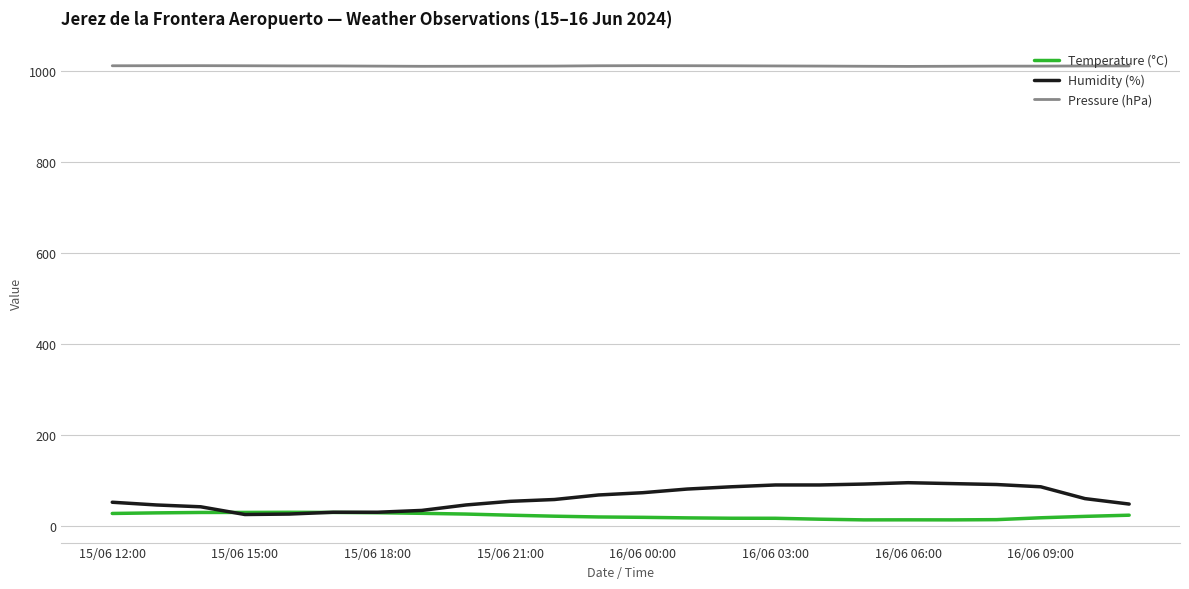

Which series has the largest total across all categories?

Pressure (hPa)